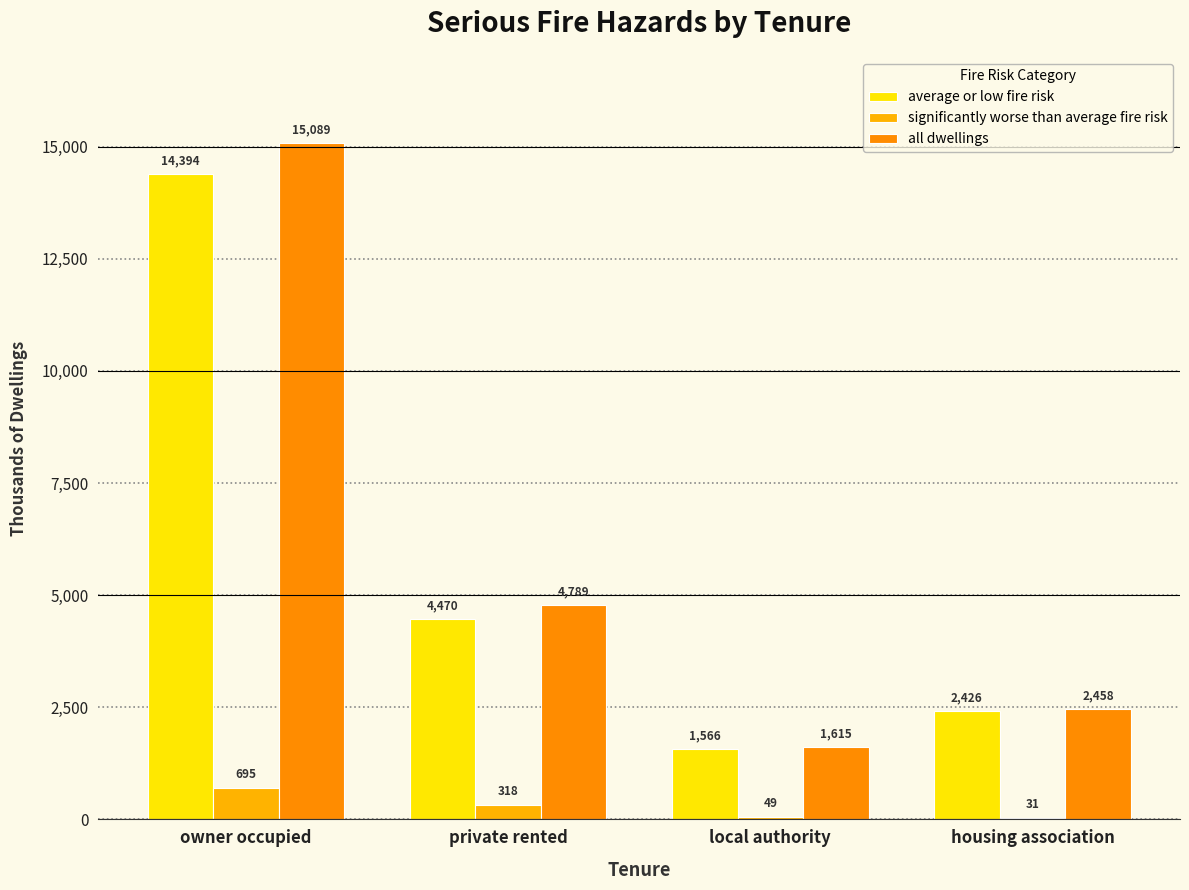

Rank the categories by all dwellings value from lowest to highest.

local authority, housing association, private rented, owner occupied